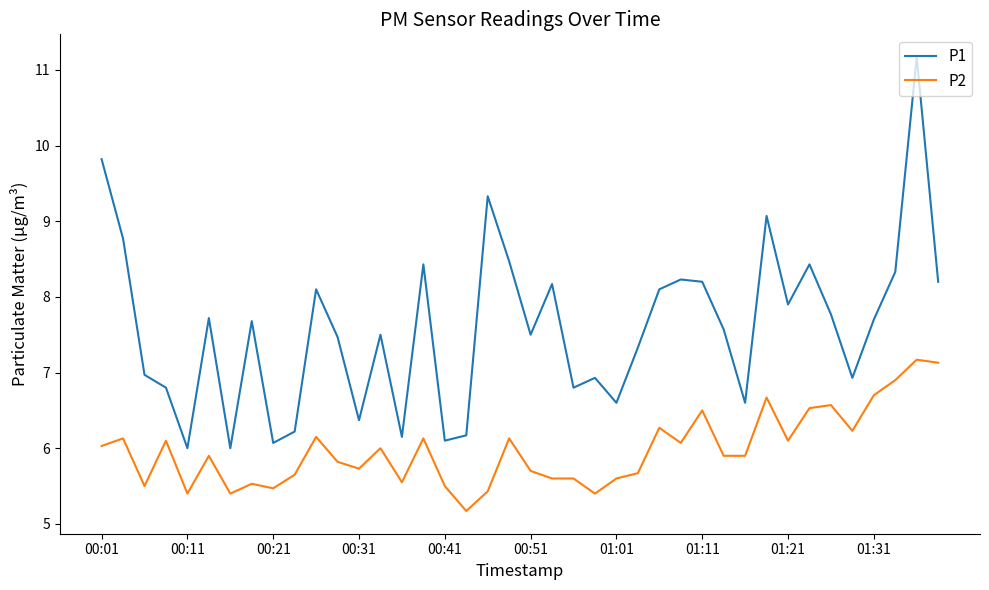

True or false: P2 and P1 cross at least once.

False